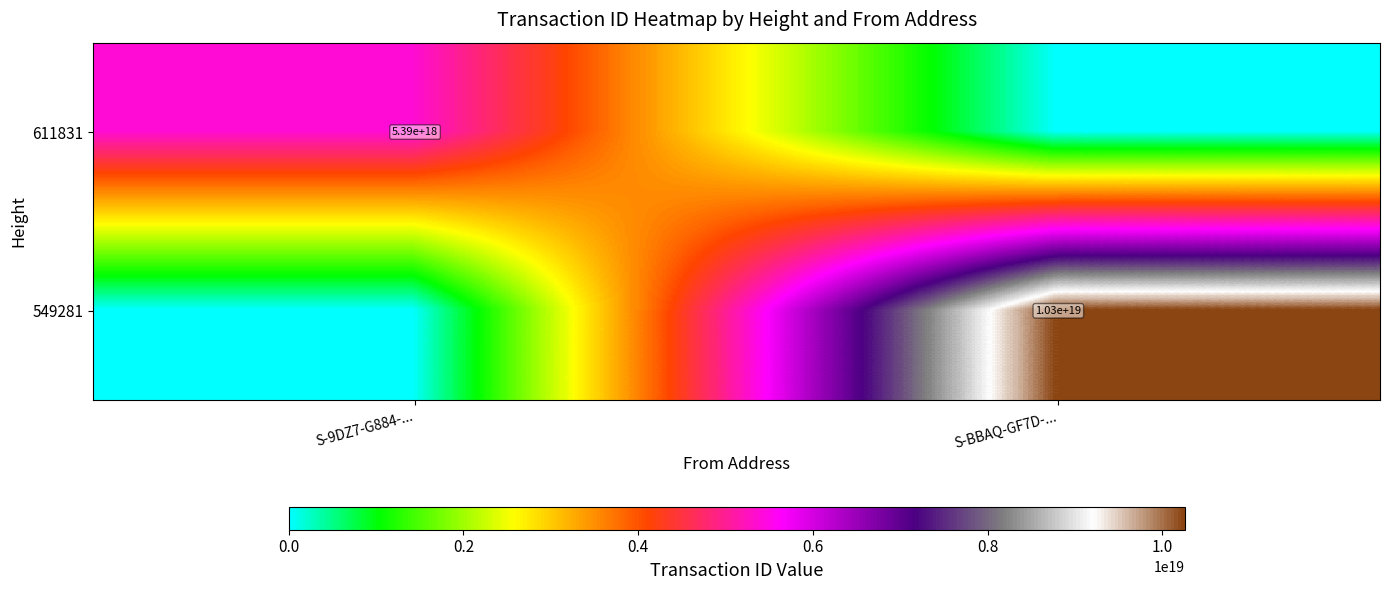

Is it true that 611831 equals 5390000000000000000 at S-9DZ7-G884-...?

True